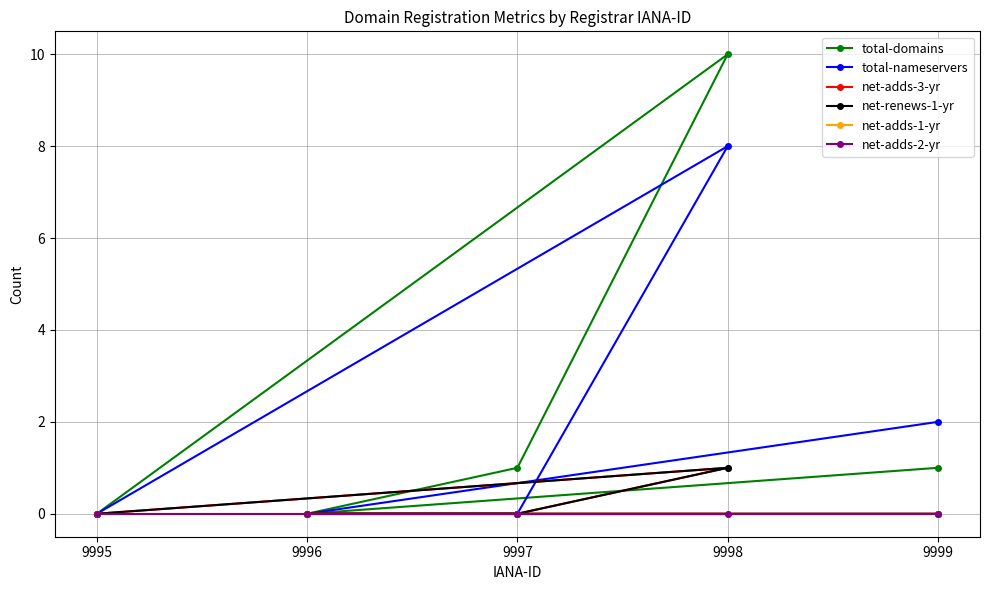

Rank the series at 9995 from highest to lowest value.

total-domains, total-nameservers, net-adds-3-yr, net-renews-1-yr, net-adds-1-yr, net-adds-2-yr